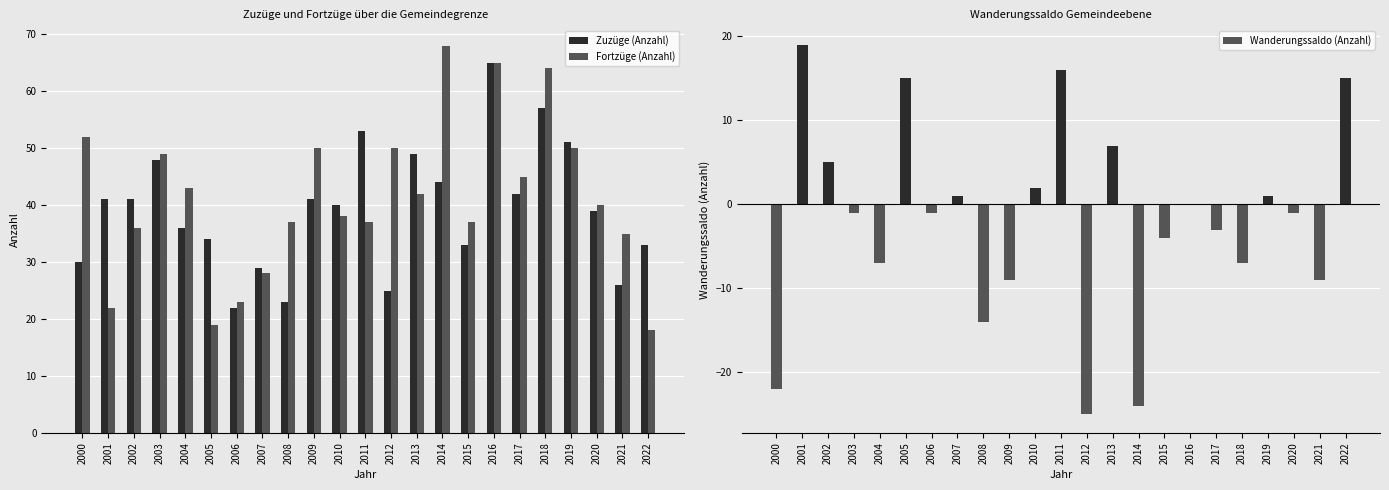

At 2017, list the series in order from smallest to largest.

Wanderungssaldo (Anzahl), Zuzüge (Anzahl), Fortzüge (Anzahl)